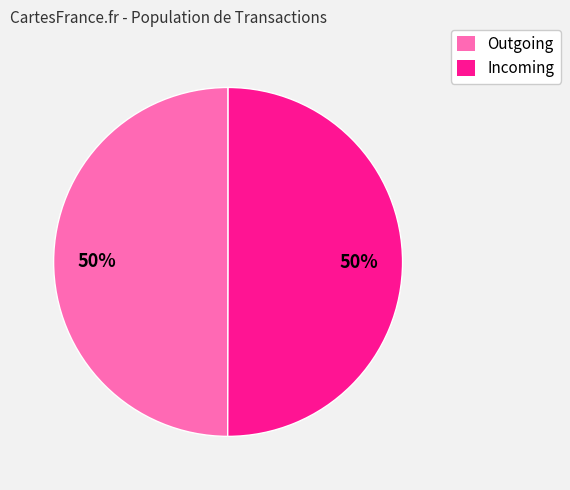

Count the number of slices in the pie.

2